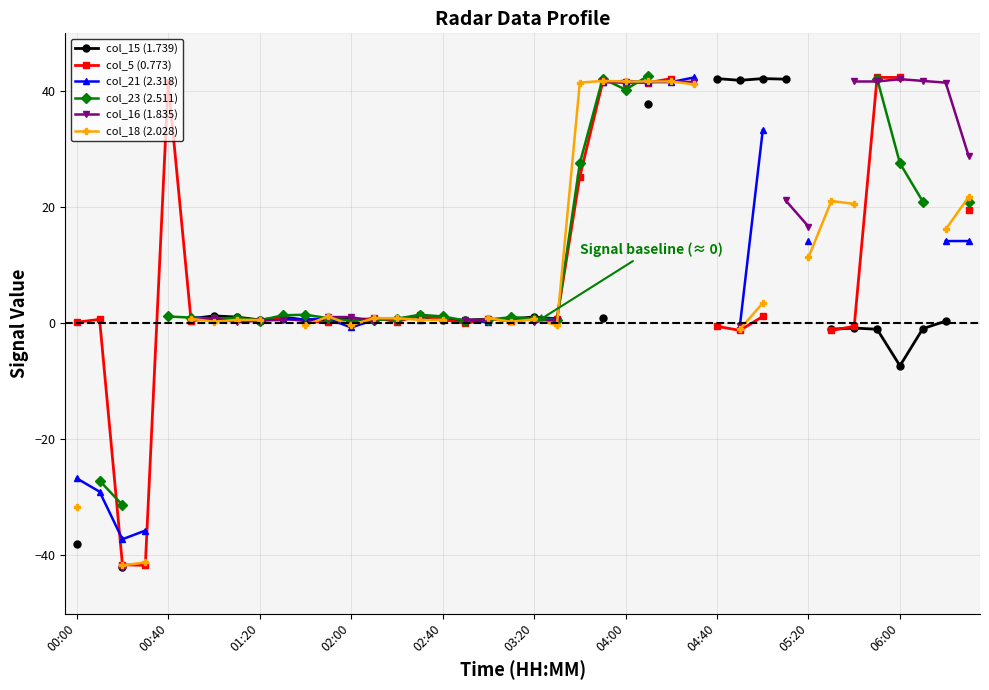

How many times do col_5 (0.773) and col_21 (2.318) cross each other?

5